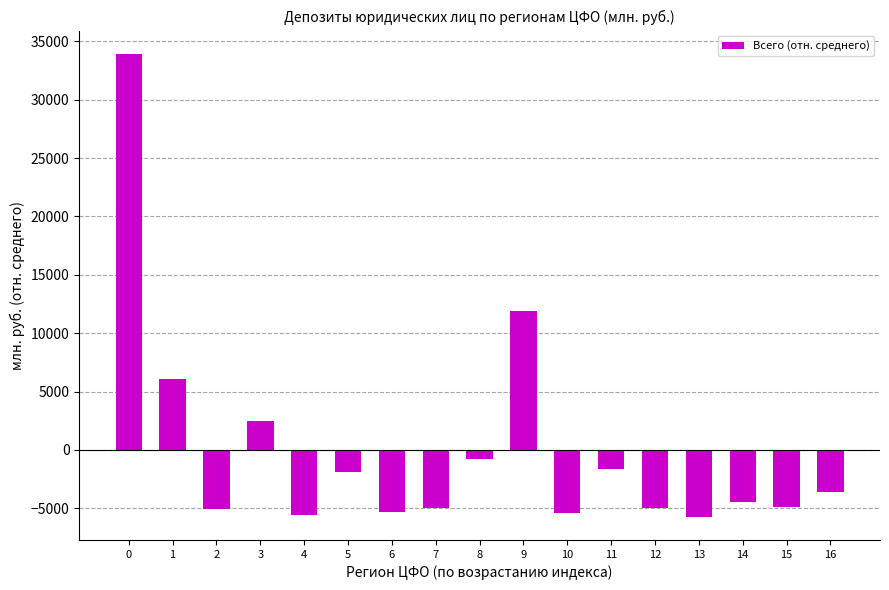

What is the value of the 16th bar from the left?

-4921.8